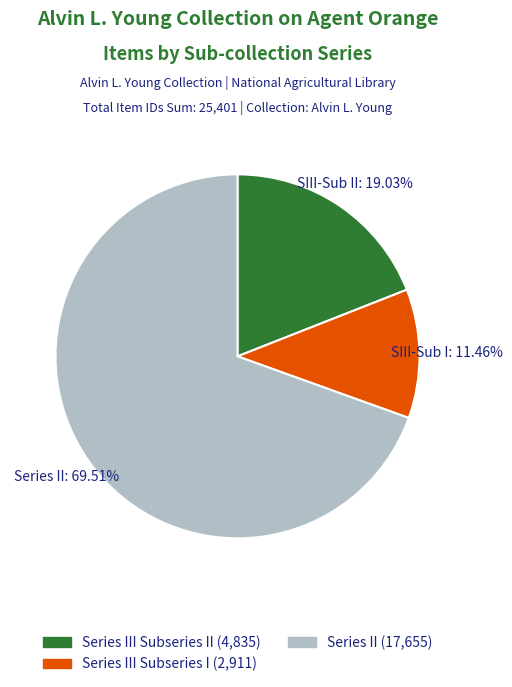

Does any single category account for the majority?

Yes